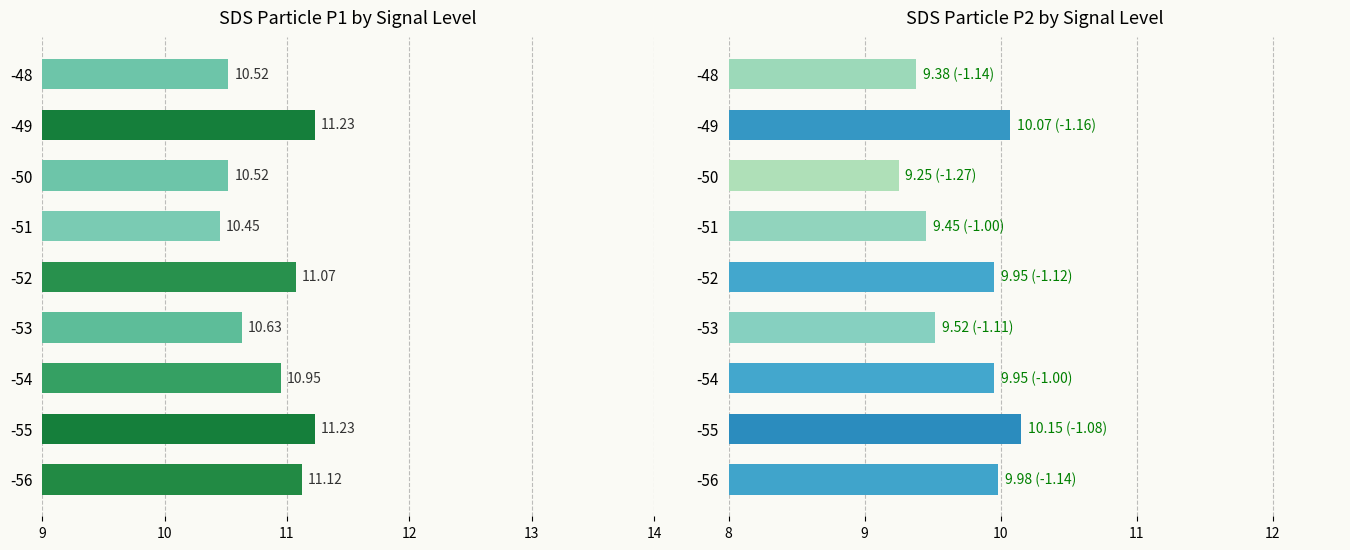

Is the value of SDS_P2 at -49 greater than the value of SDS_P1 at -48?

No